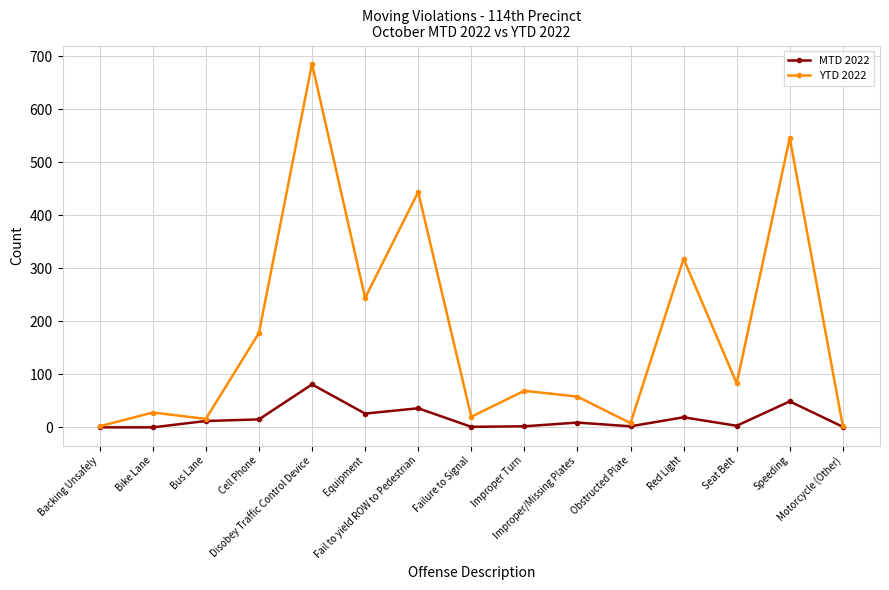

What is the maximum value for YTD 2022?

686